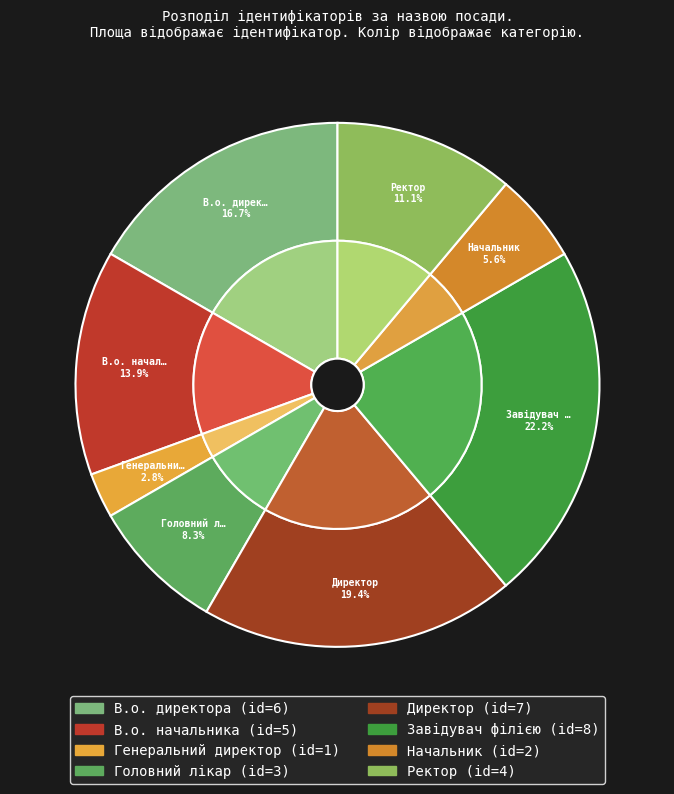

Rank the categories by value from highest to lowest.

Завідувач філією, Директор, В.о. директора, В.о. начальника, Ректор, Головний лікар, Начальник, Генеральний директор